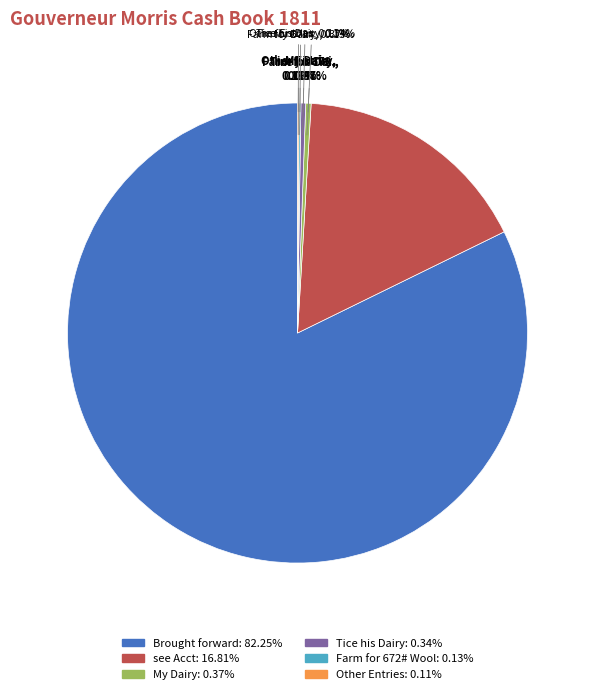

Which slice is the largest?

Brought forward